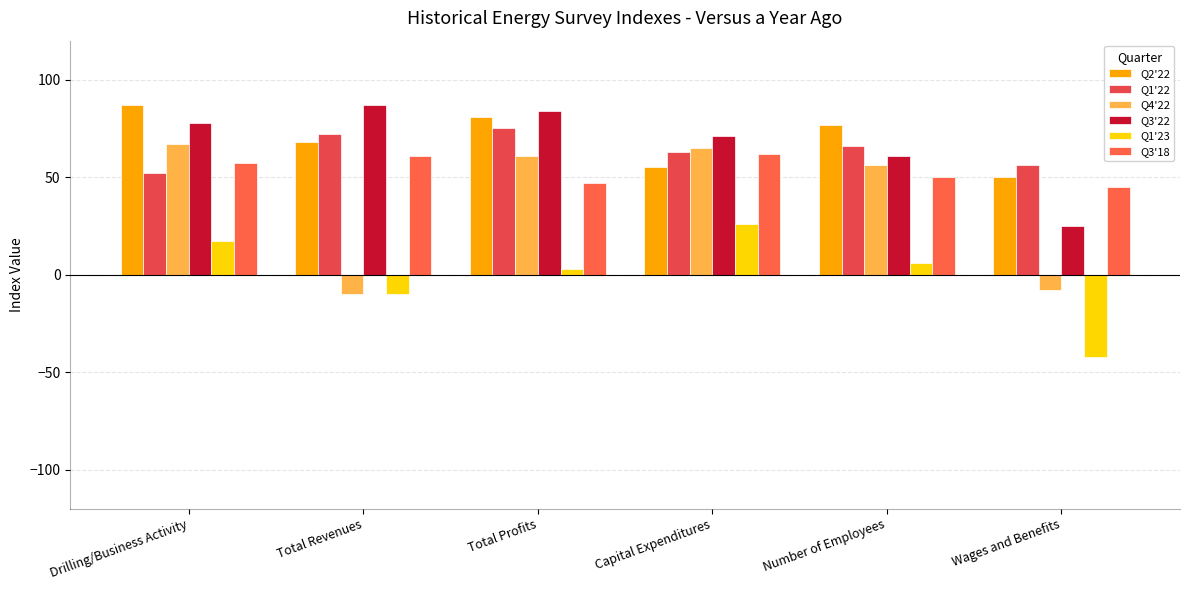

List the series in order of their peak value, highest first.

Q2'22, Q3'22, Q1'22, Q4'22, Q3'18, Q1'23